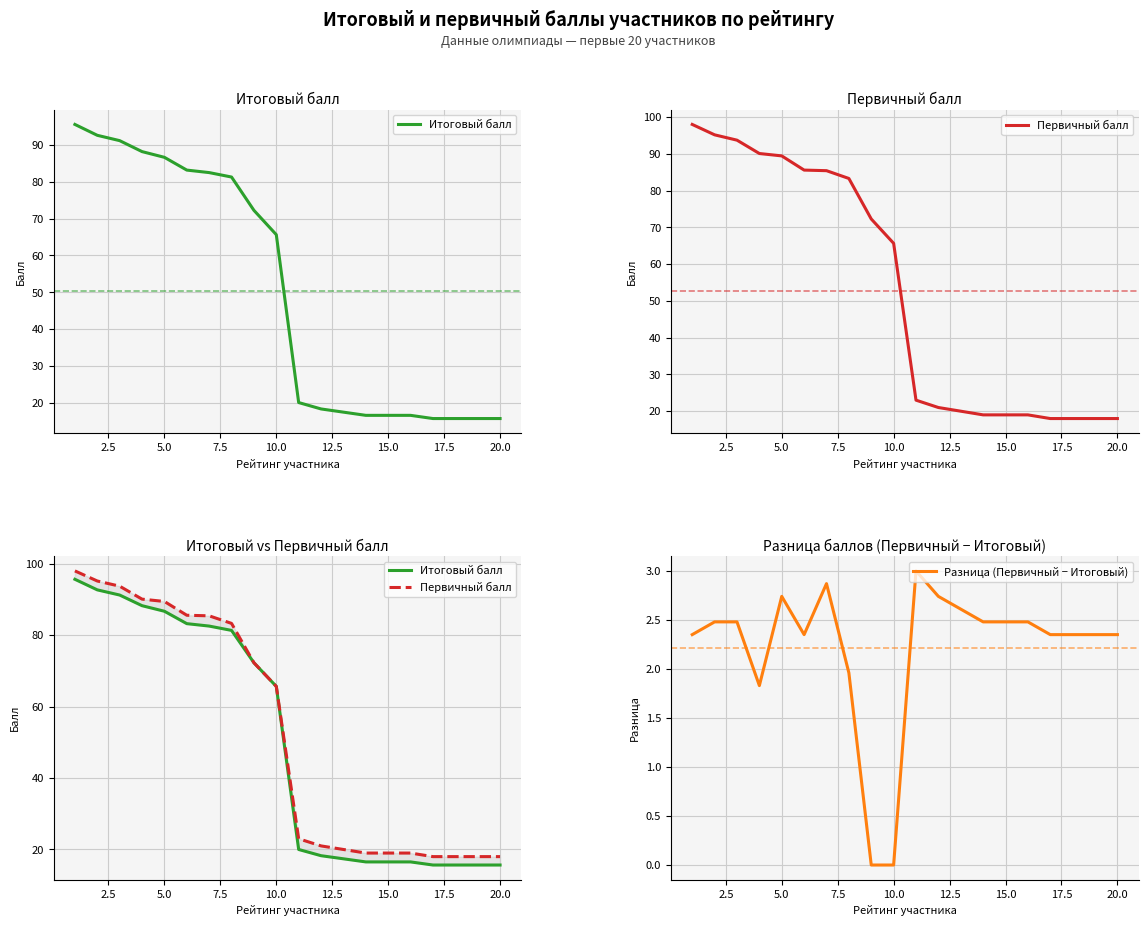

What is the value of the Итоговый балл point at the 2nd from the left?

92.7